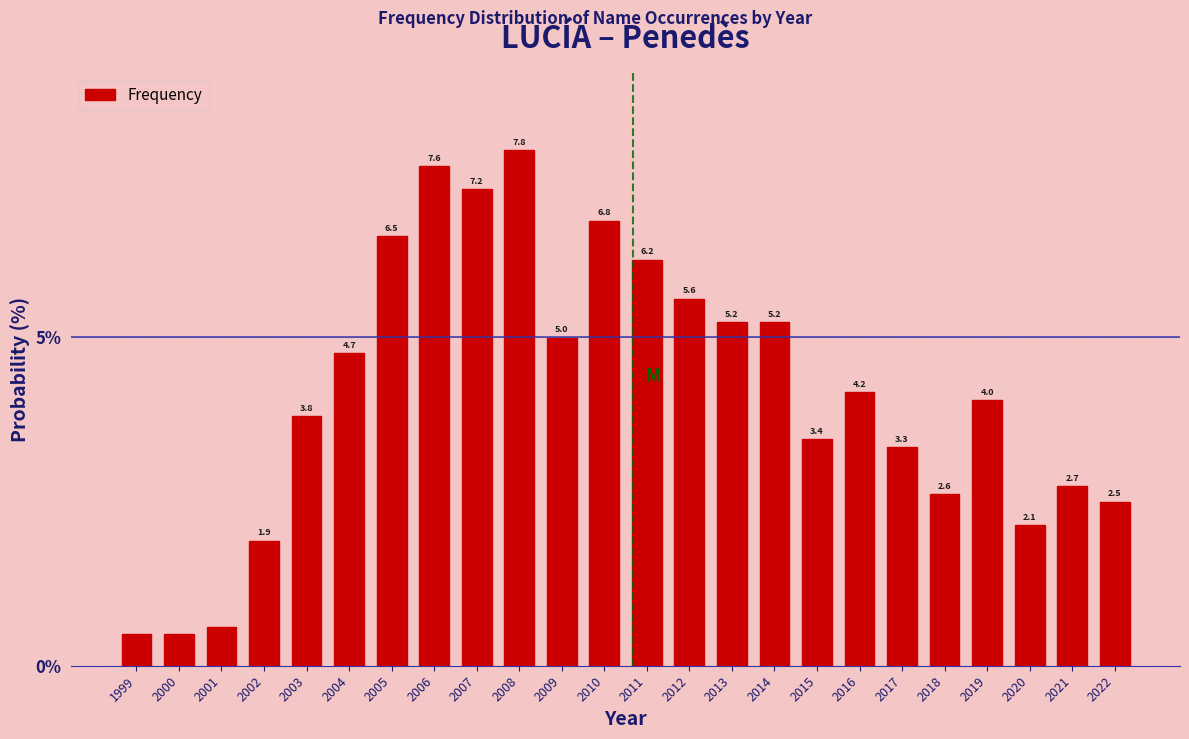

What is the value of the 20th bar from the left?

2.6